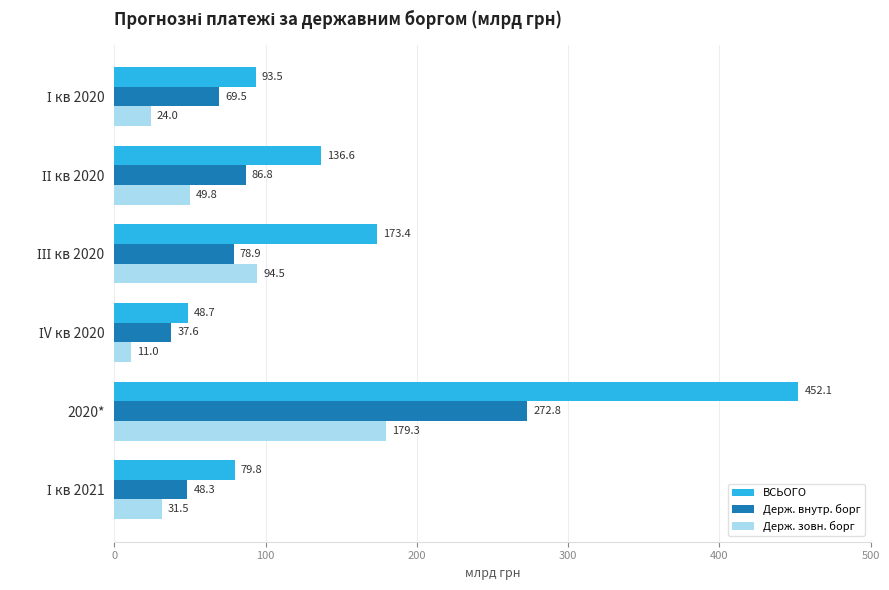

True or false: ВСЬОГО has a value of 452.1 at 2020*.

True